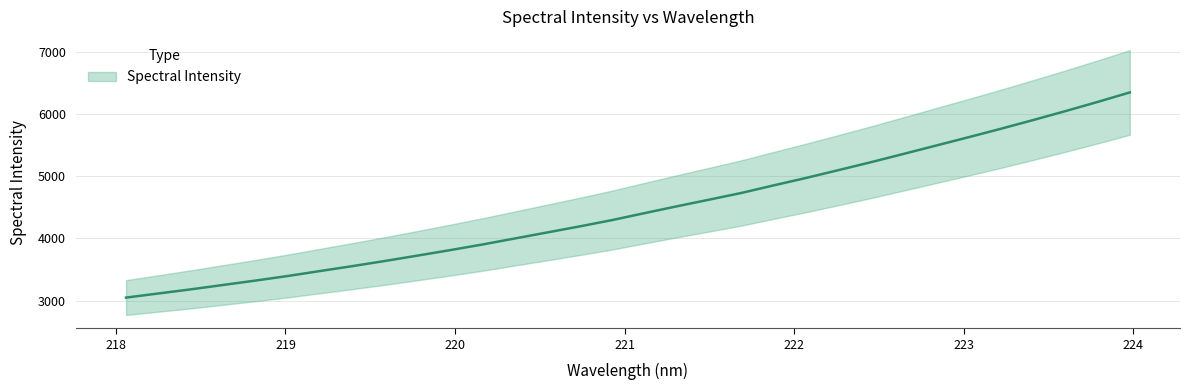

Is it true that the value at 223.0264 is 9475.0?

False